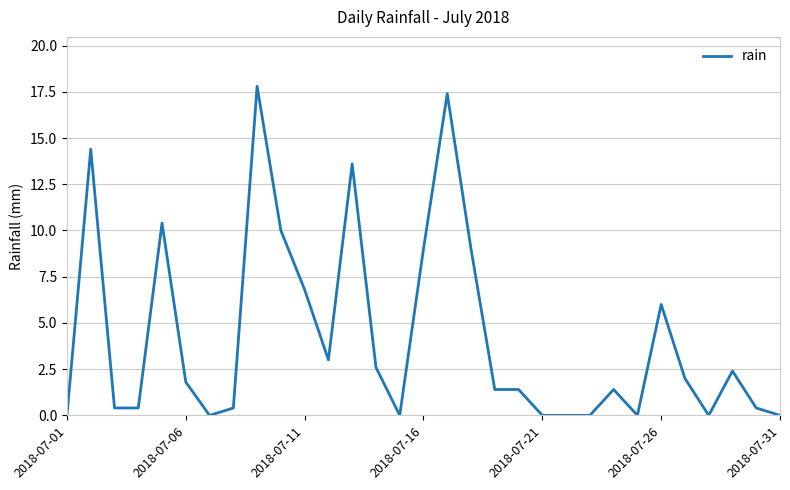

What is the difference between the maximum and minimum values?

17.8